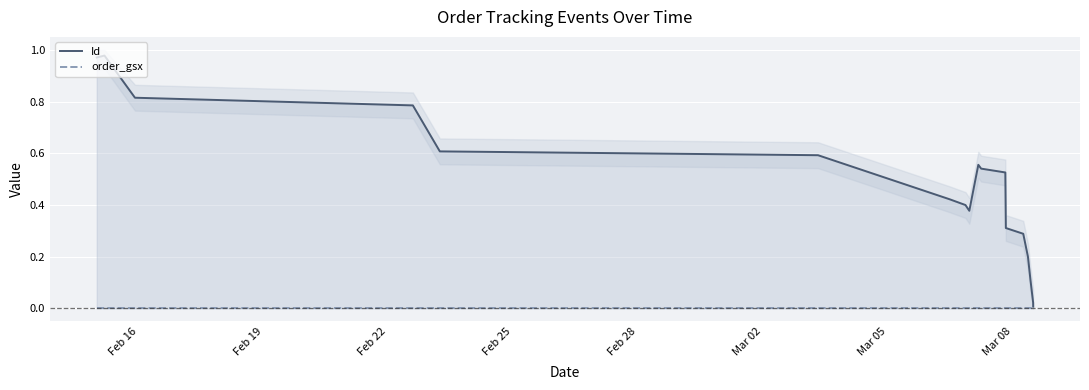

Is it true that Id equals 0.1 at Mar 08?

False